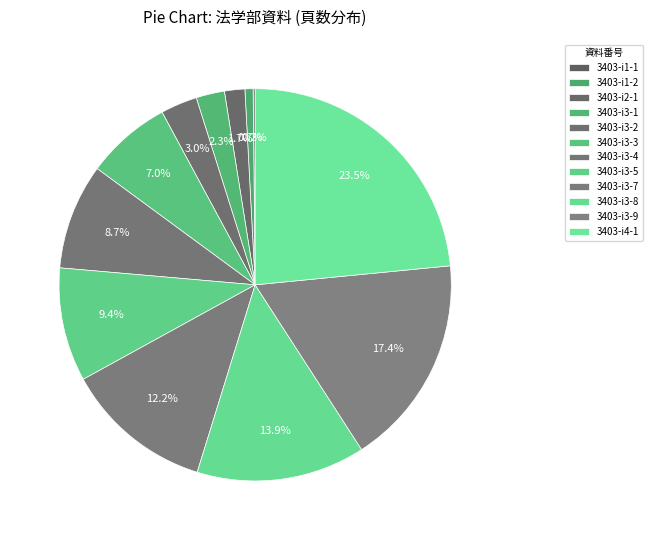

Is it true that 3403-i4-1 is 38% of the pie?

False